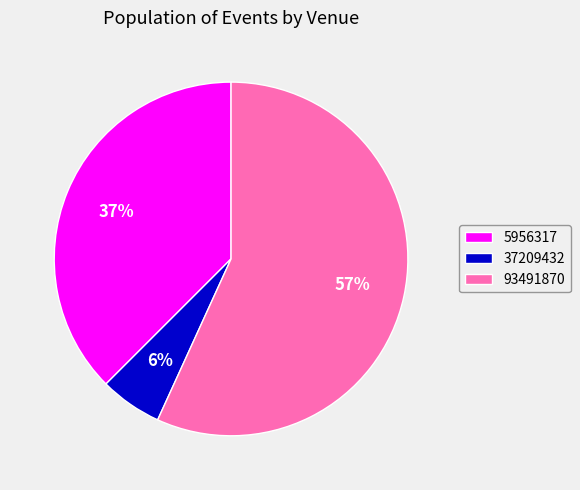

Combined, do 5956317 and 93491870 account for over 50%?

Yes